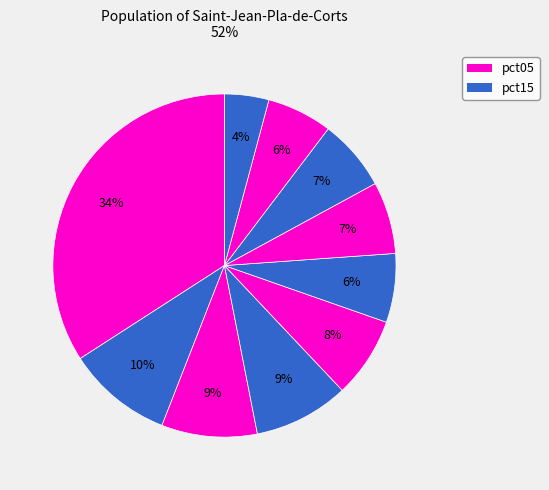

How many segments does this pie chart have?

10